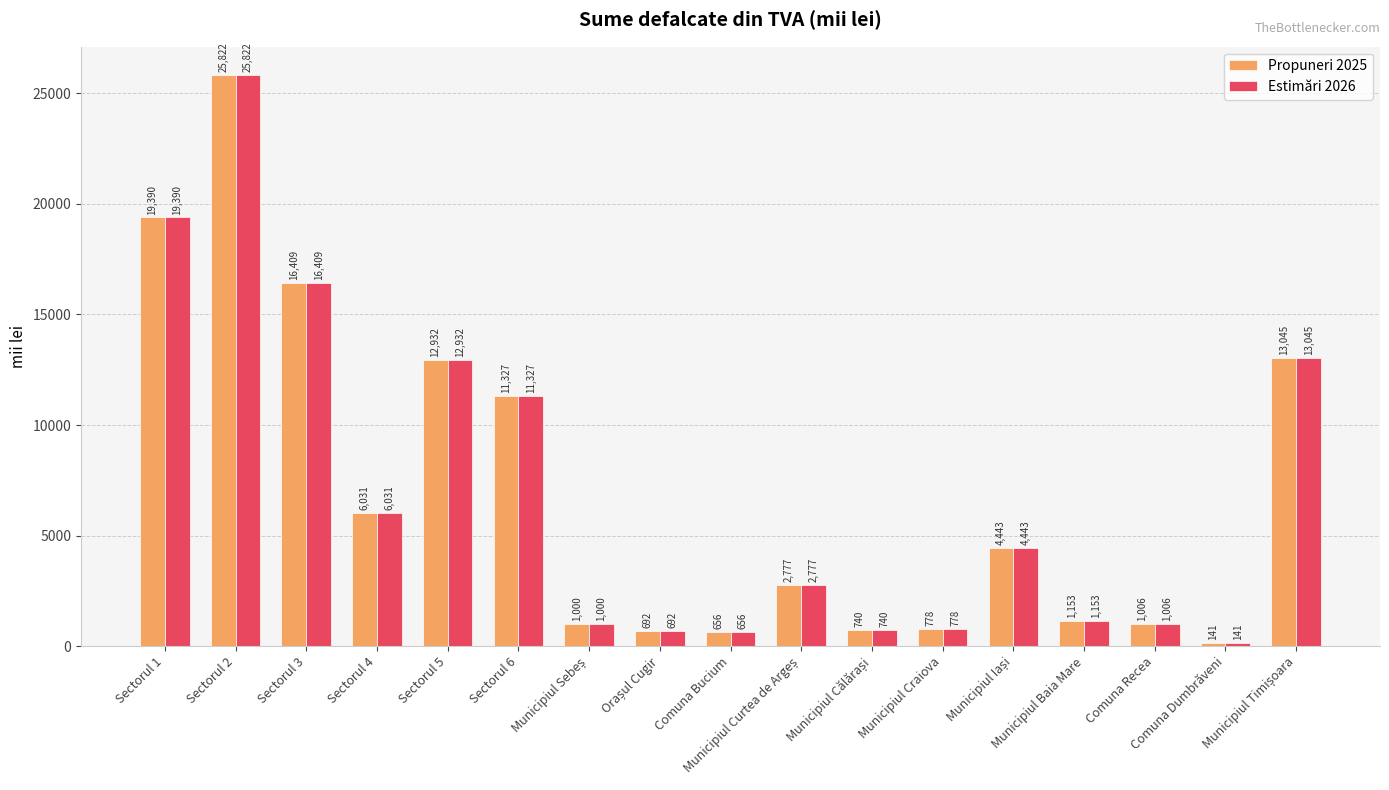

What is the average value of the Estimări 2026 series?

6961